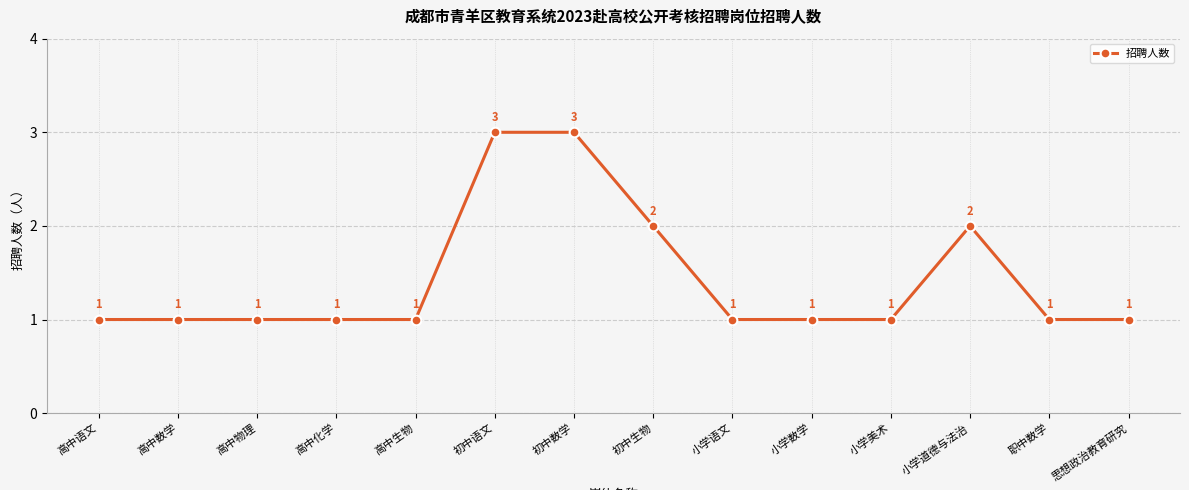

What is the ratio of the value at 高中化学 to the value at 高中物理?

1.0